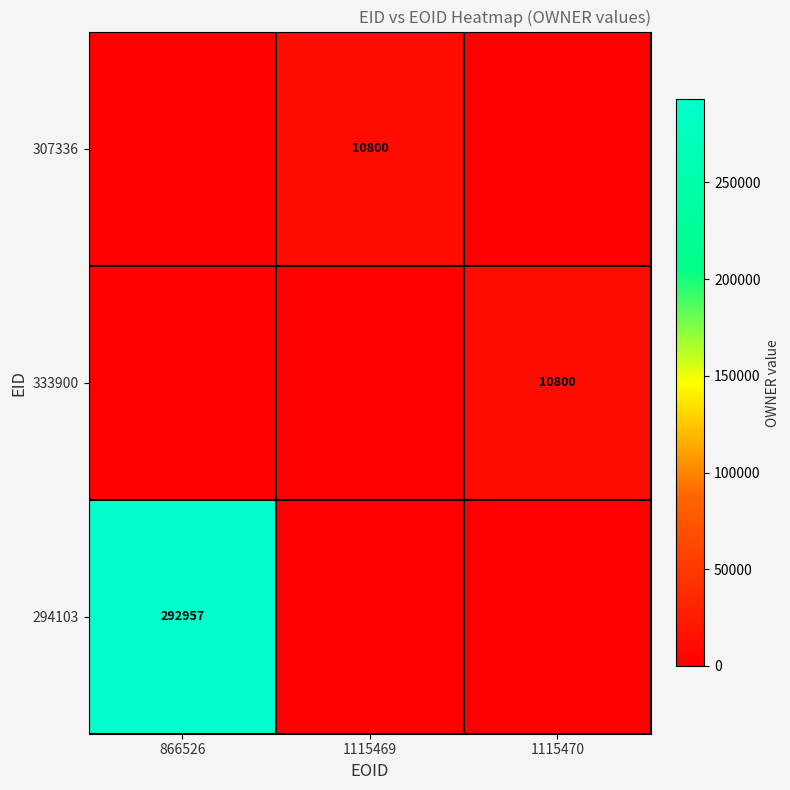

The value of 333900 at 1115470 is 6429. True or false?

False